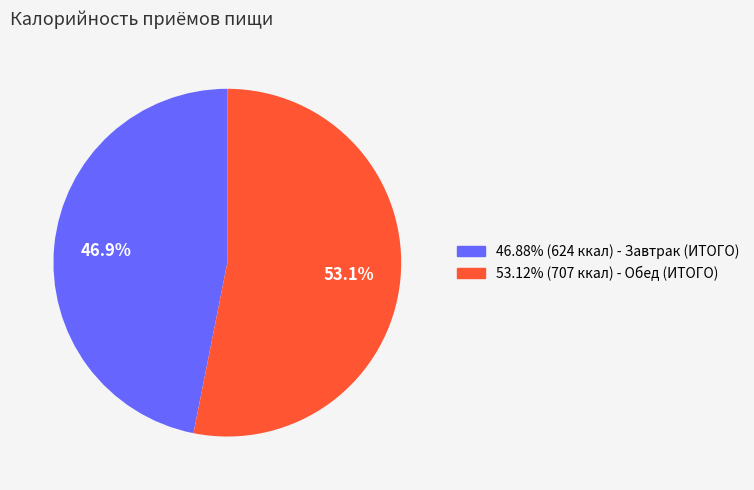

Is there any slice that represents more than half of the pie?

Yes